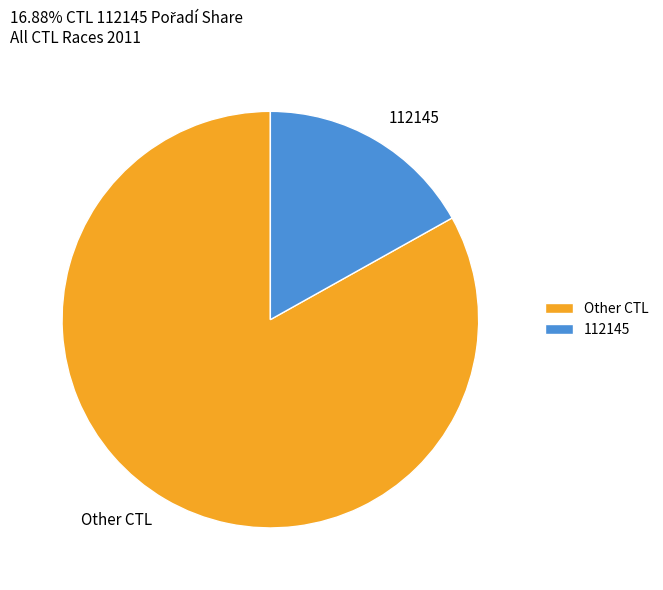

Count the number of slices in the pie.

2